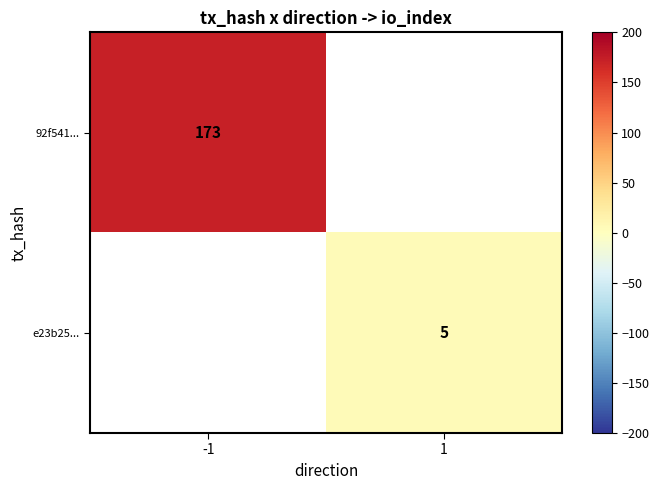

Is the value of 92f541... at -1 greater than the value of e23b25... at 1?

Yes